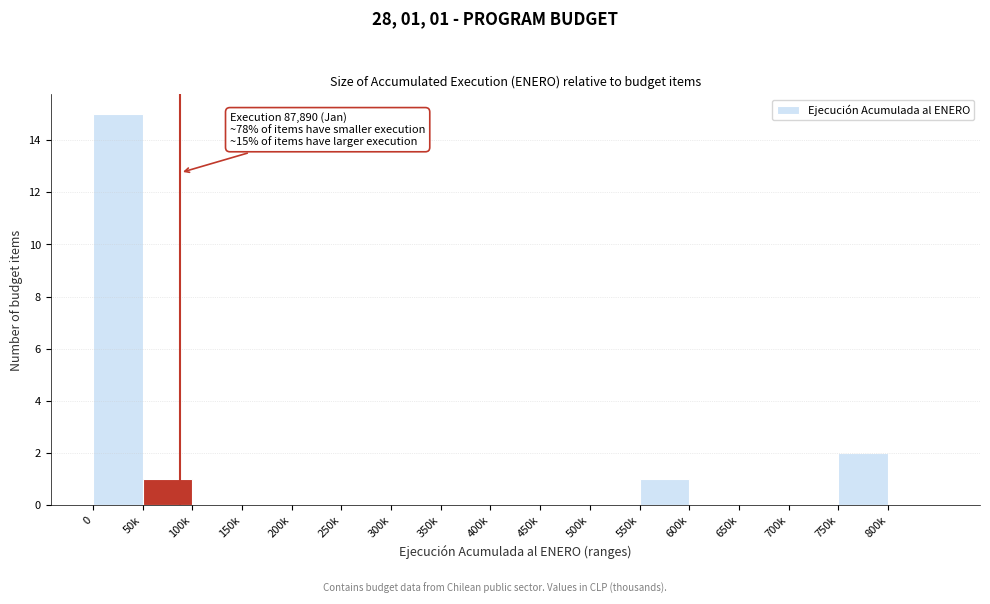

Reading right to left, extract all data points from this chart.

800k=0	750k=2	700k=0	650k=0	600k=0	550k=1	500k=0	450k=0	400k=0	350k=0	300k=0	250k=0	200k=0	150k=0	100k=0	50k=1	0=15